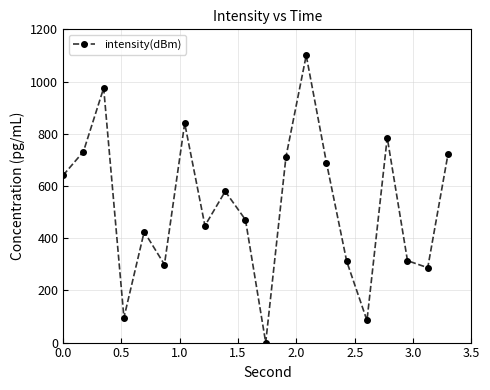

What is the maximum value shown in the chart?

1100.0